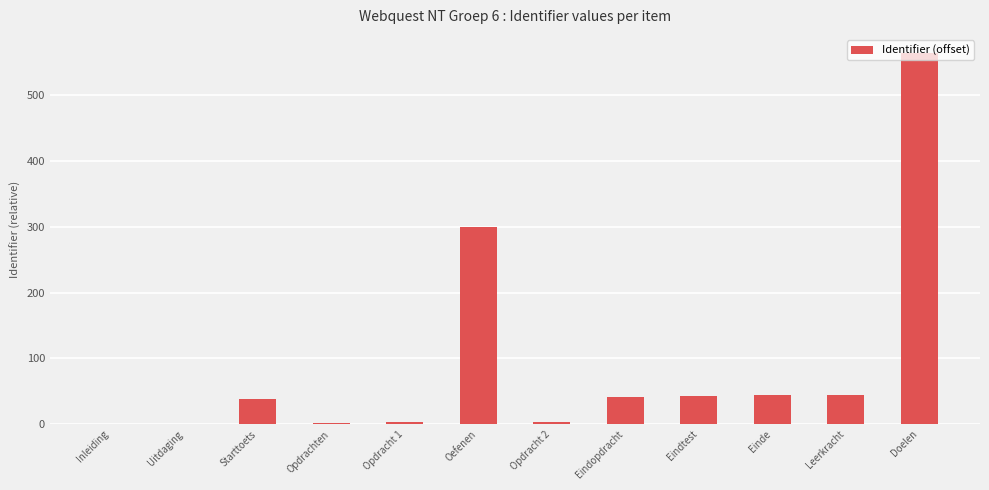

How many distinct data groups are displayed?

1